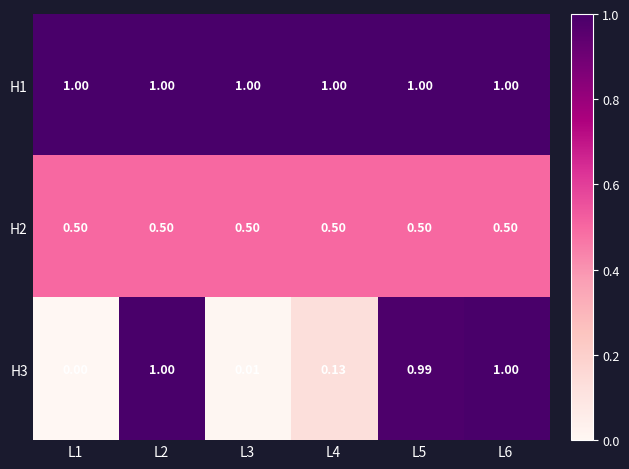

Is the value of H1 at L3 greater than the value of H2 at L5?

Yes